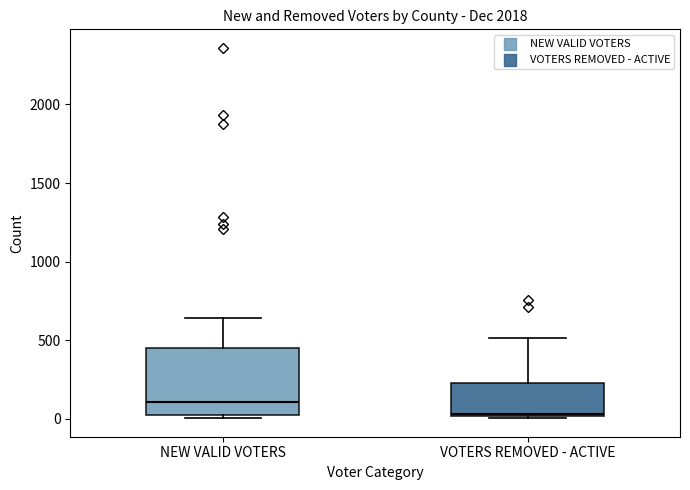

Where is the upper edge of the box for VOTERS REMOVED - ACTIVE on the y-axis? The values are not printed on the chart, so give them approximately, as read against the axis.

250